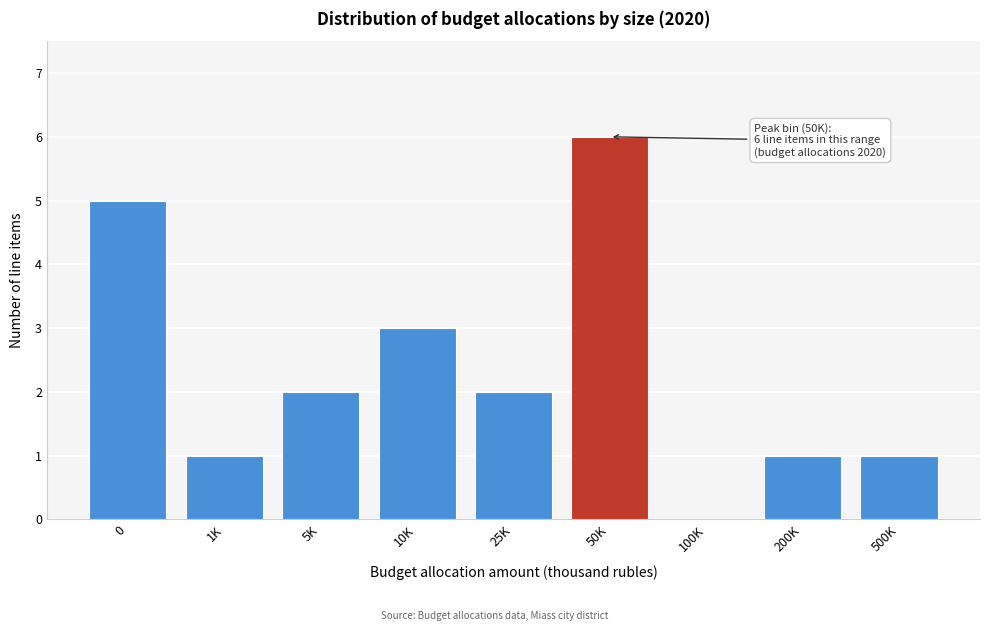

Reading left to right, what are all the values shown in this chart?

0=5	1K=1	5K=2	10K=3	25K=2	50K=6	100K=0	200K=1	500K=1